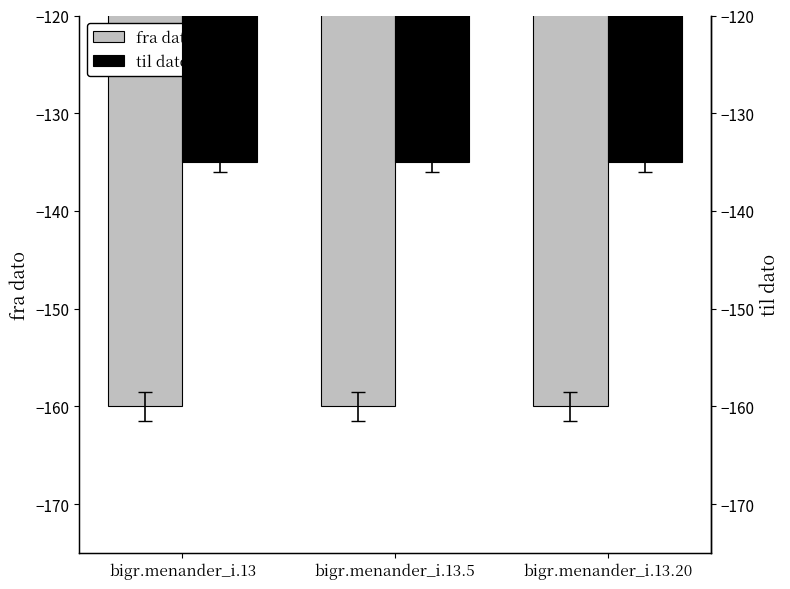

Which category has the highest value across all series?

bigr.menander_i.13